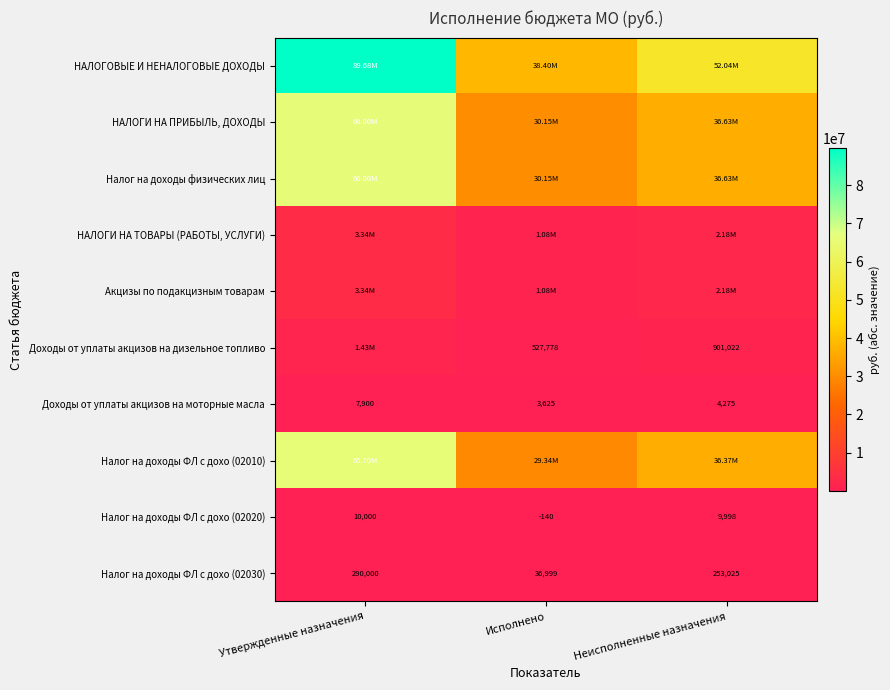

List the labels in order of Налог на доходы ФЛ с дохо (02030) value, smallest first.

Исполнено, Неисполненные назначения, Утвержденные назначения